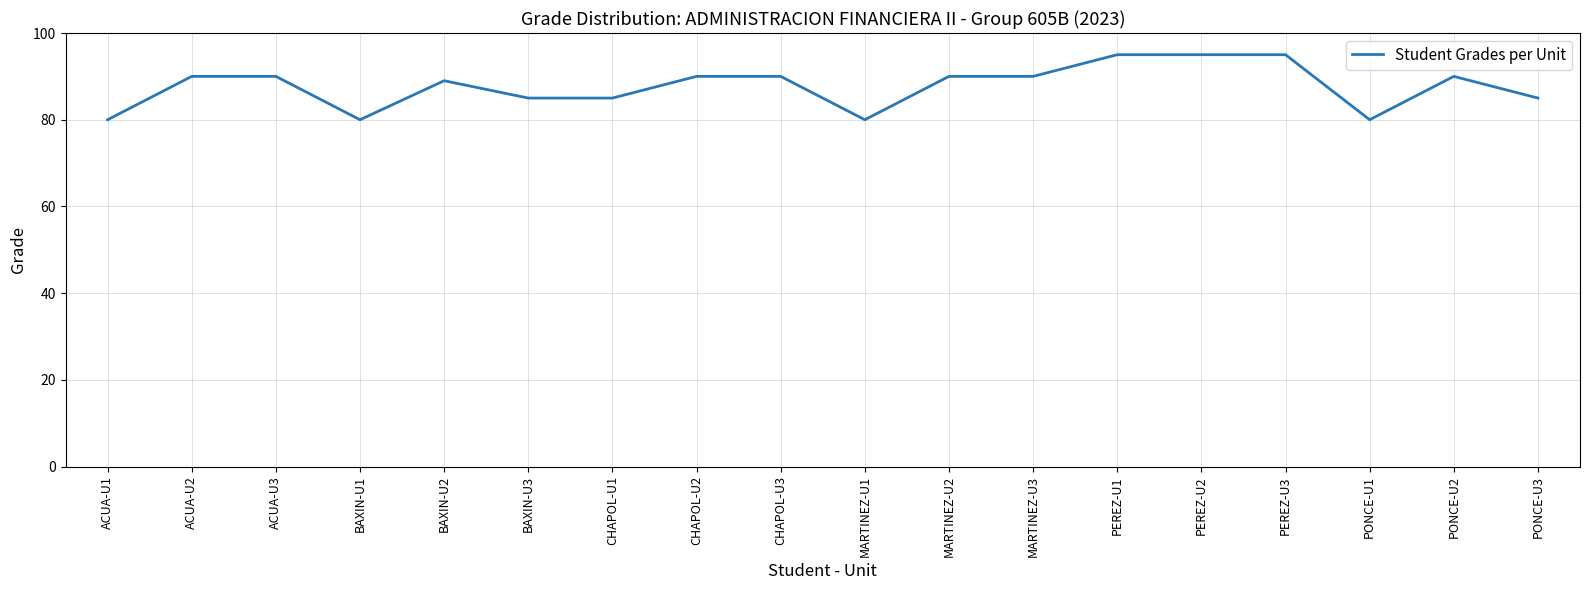

Reading left to right, what are all the values shown in this chart?

80	90	90	80	89	85	85	90	90	80	90	90	95	95	95	80	90	85